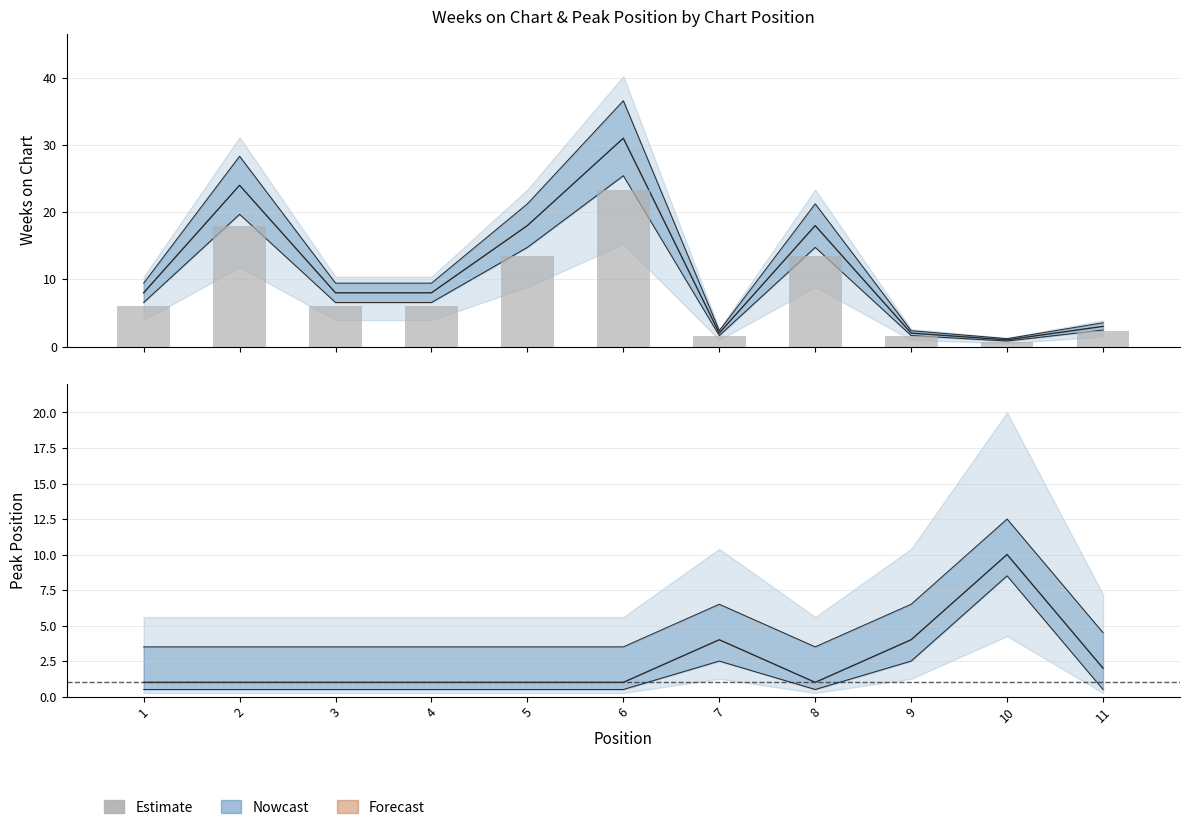

What is the greatest value displayed?

31.0